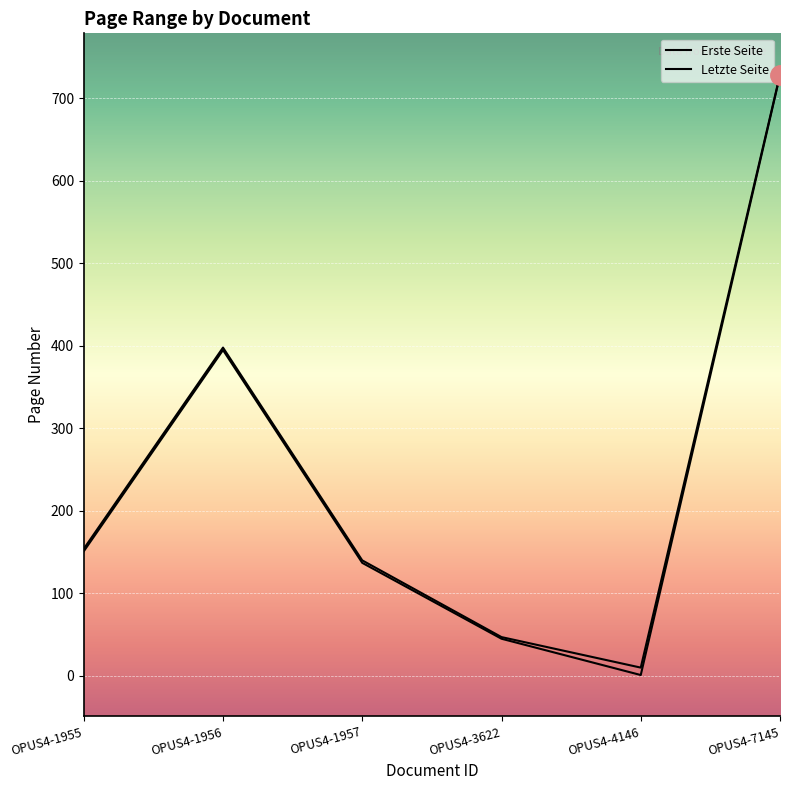

List the labels in order of Erste Seite value, largest first.

OPUS4-7145, OPUS4-1956, OPUS4-1955, OPUS4-1957, OPUS4-3622, OPUS4-4146